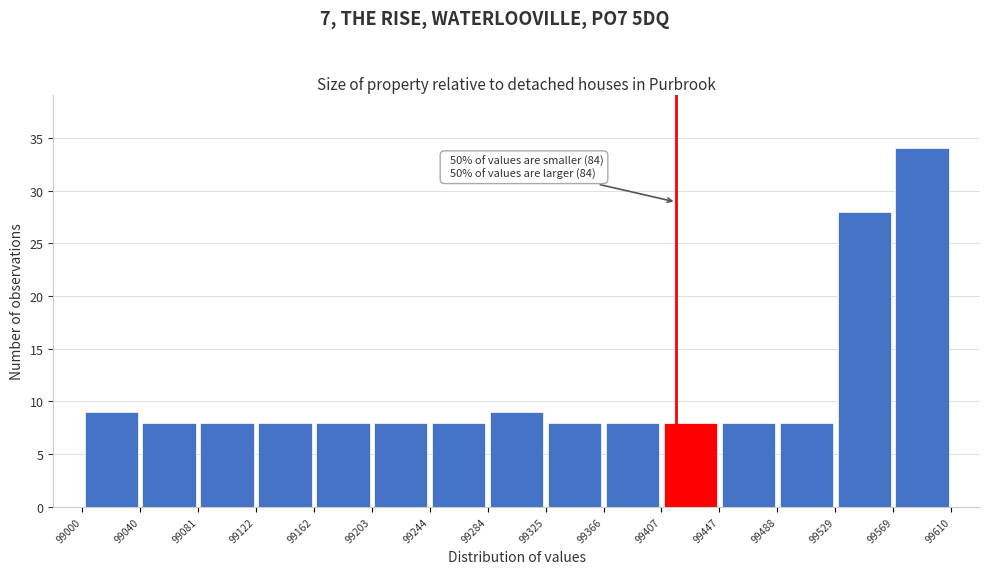

Which range on the x-axis has the tallest bar?

99569 to 99610